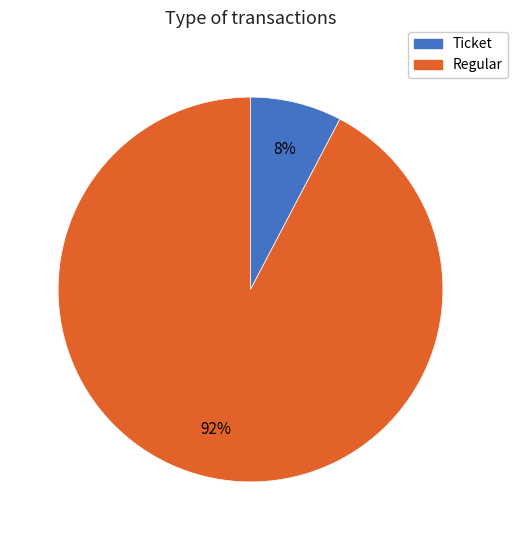

Rank the categories by value from highest to lowest.

Regular, Ticket